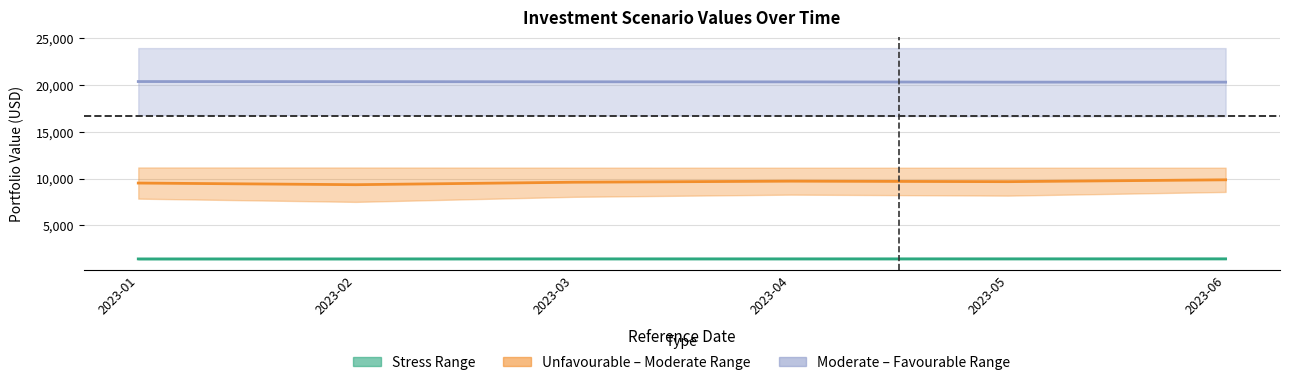

How many categories are shown in the chart?

6